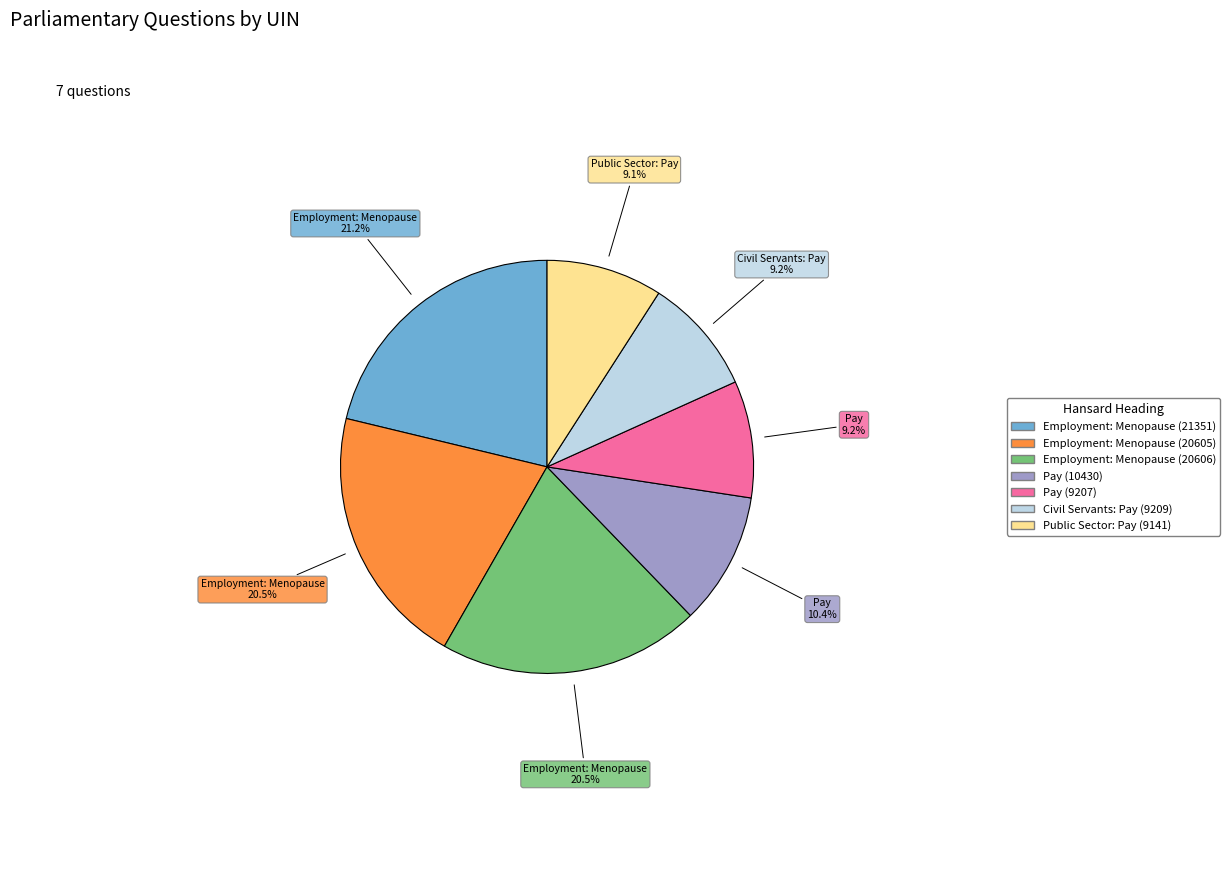

Combined, do Civil Servants: Pay (9209) and Employment: Menopause (21351) account for over 50%?

No